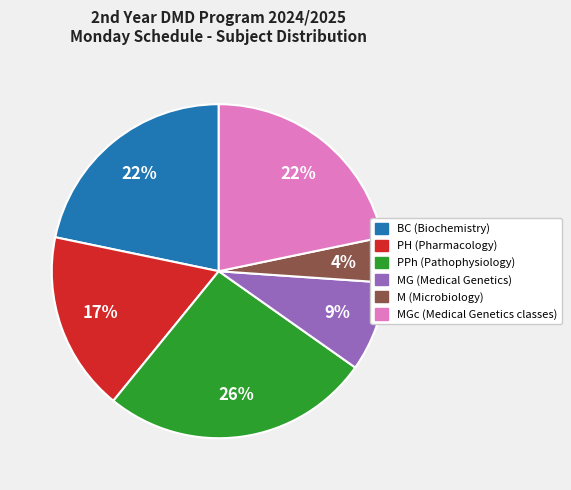

To the nearest percent, what is the average slice percentage?

17%